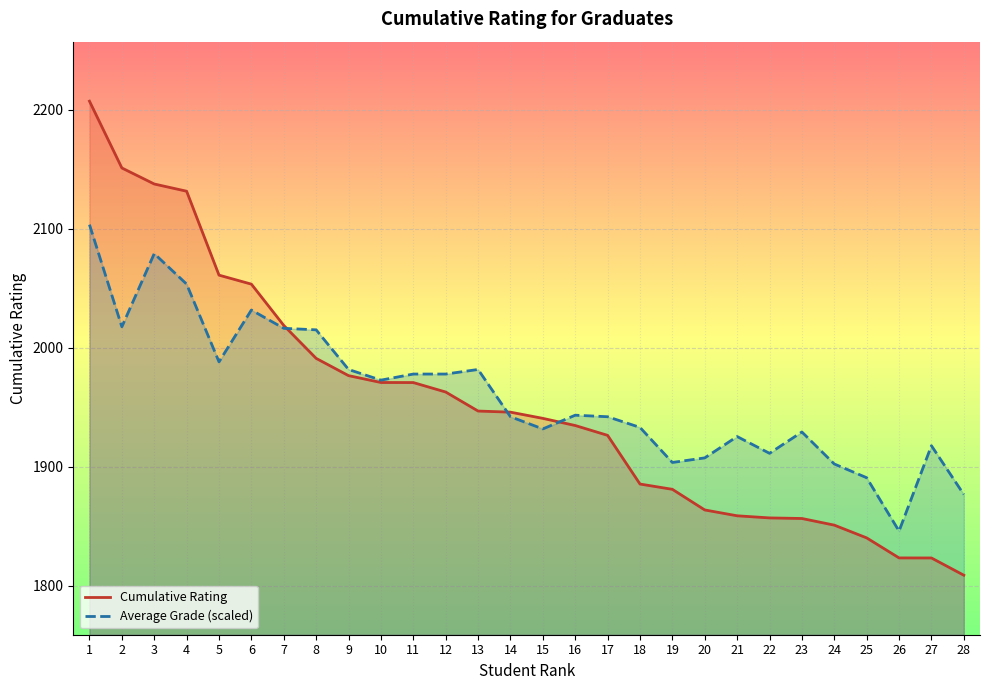

What is the highest value of the Cumulative Rating series?

2207.0